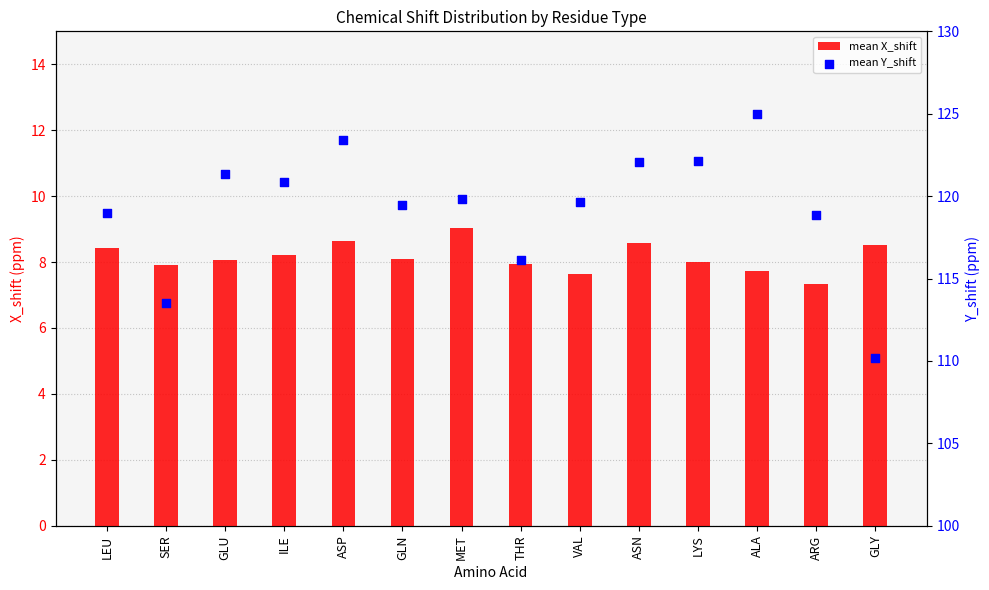

What is the total value across all series at ASP?

132.0